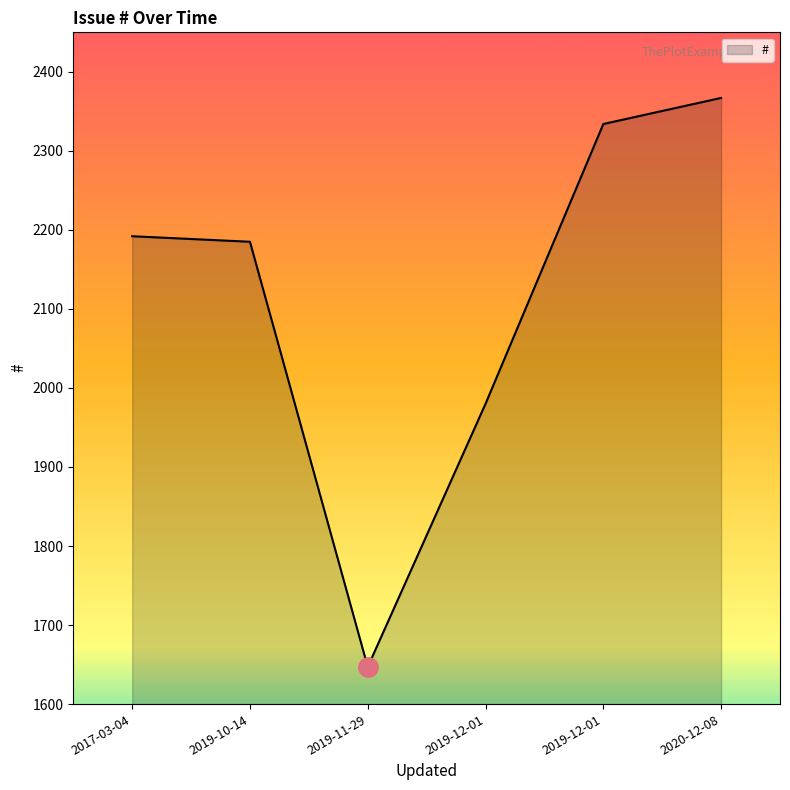

The chart shows a value of 3510 at 2019-12-01. True or false?

False